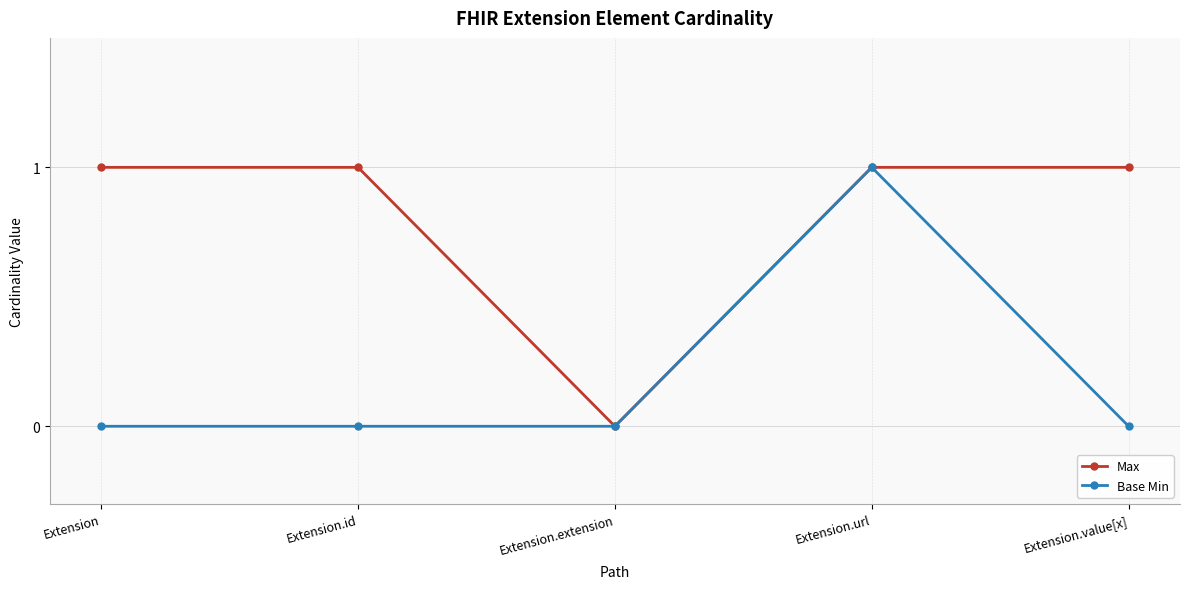

The value of Max at Extension.extension is 0. True or false?

True